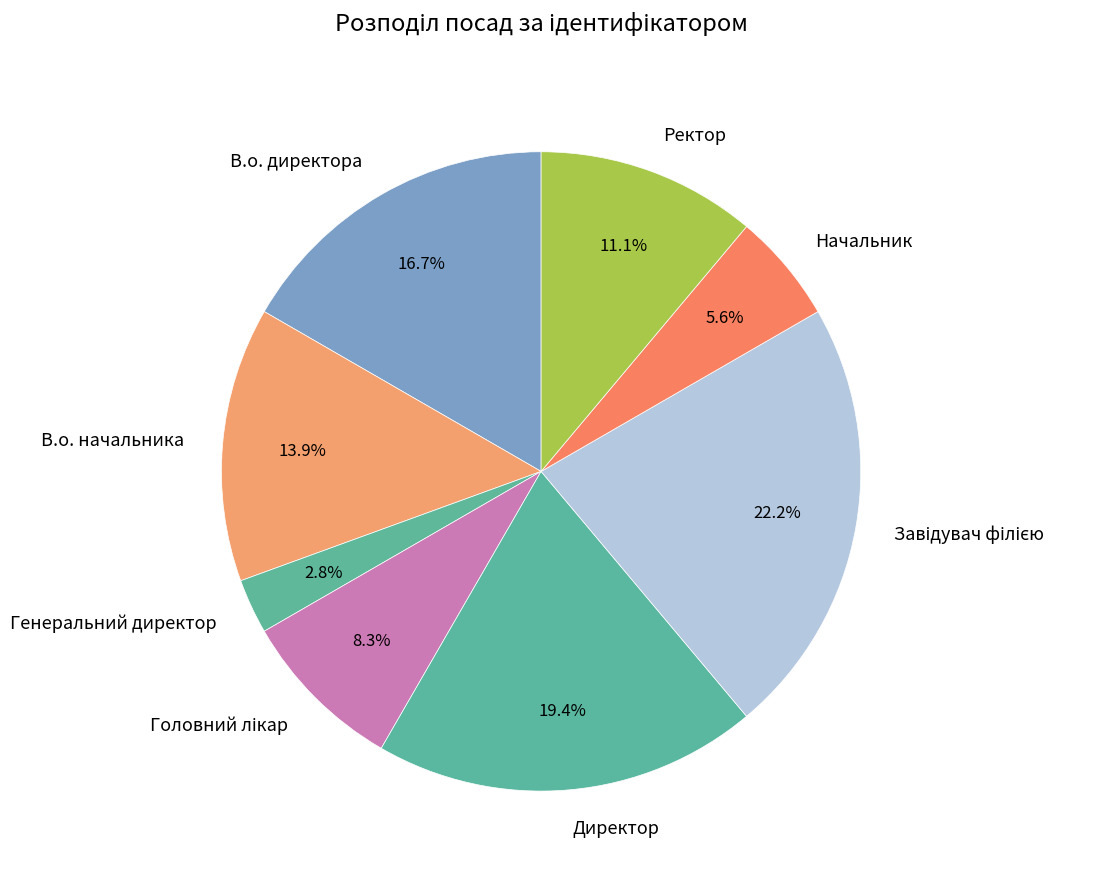

Is it true that Генеральний директор is 9% of the pie?

False